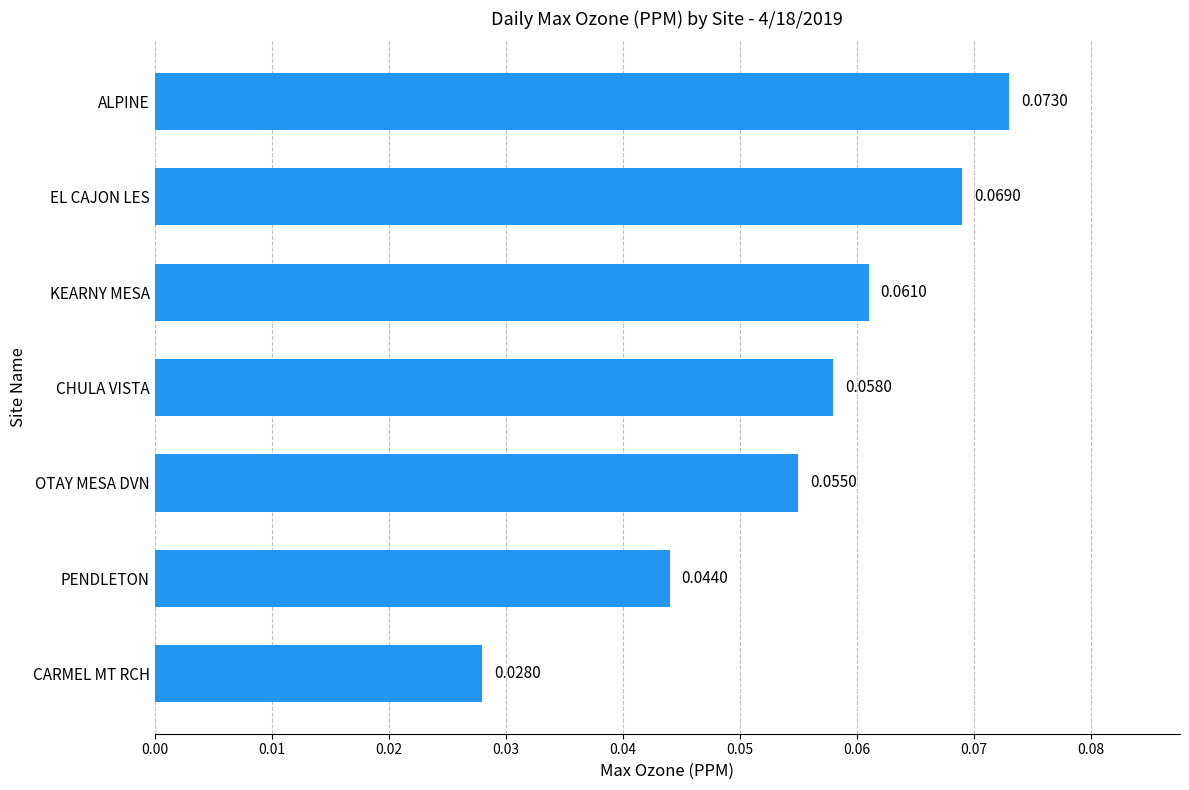

Rank the categories by value from highest to lowest.

ALPINE, EL CAJON LES, KEARNY MESA, CHULA VISTA, OTAY MESA DVN, PENDLETON, CARMEL MT RCH